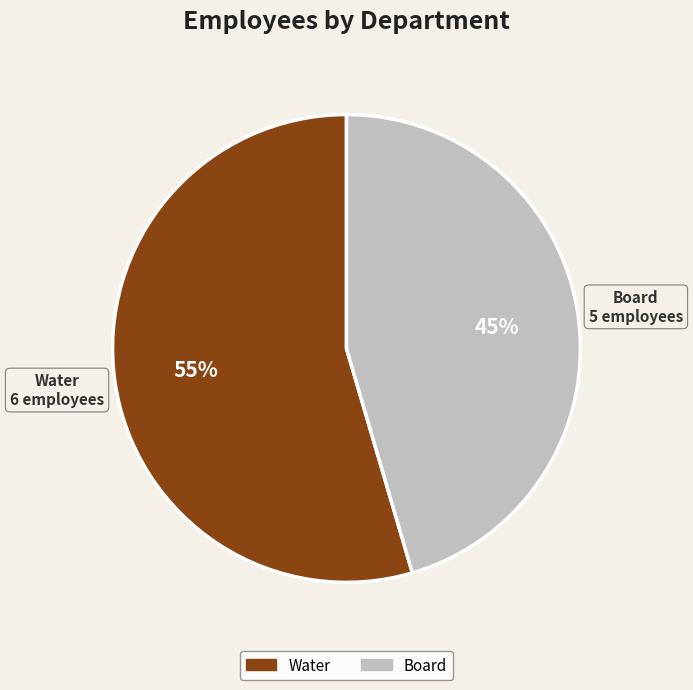

Combined, do Water and Board account for over 50%?

Yes